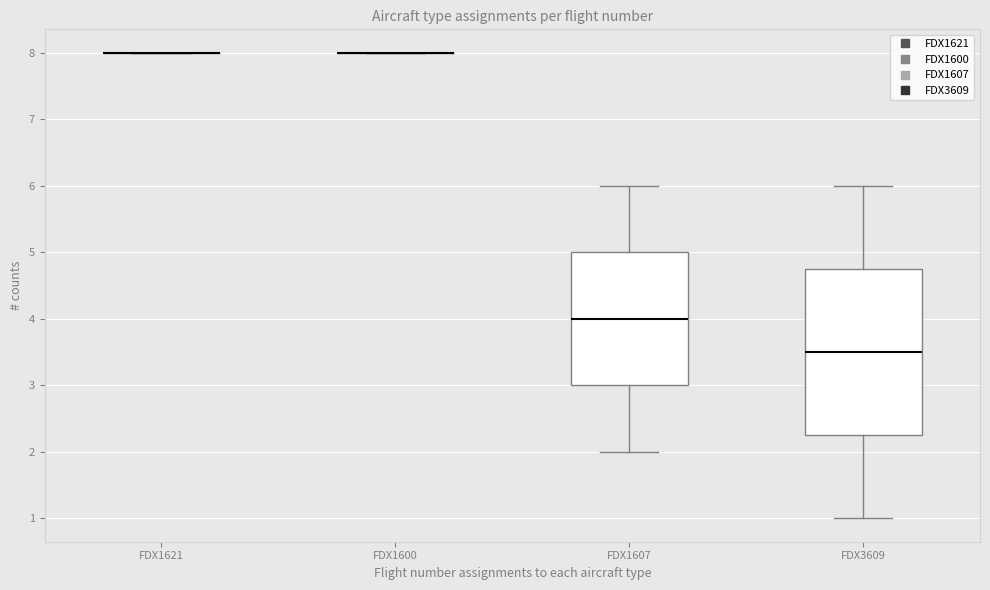

Reading left to right, transcribe this box plot: for each box, give where its median line is, the range the box spans, and where its two whiskers end, as read against the y-axis. The values are not printed on the chart, so give them approximately, as read against the axis.

FDX1621: box collapsed to a line at 8.0, whiskers 8.0 to 8.0
FDX1600: box collapsed to a line at 8.0, whiskers 8.0 to 8.0
FDX1607: median 4.0, box 3.0 to 5.0, whiskers 2.0 to 6.0
FDX3609: median 3.5, box 2.3 to 4.8, whiskers 1.0 to 6.0